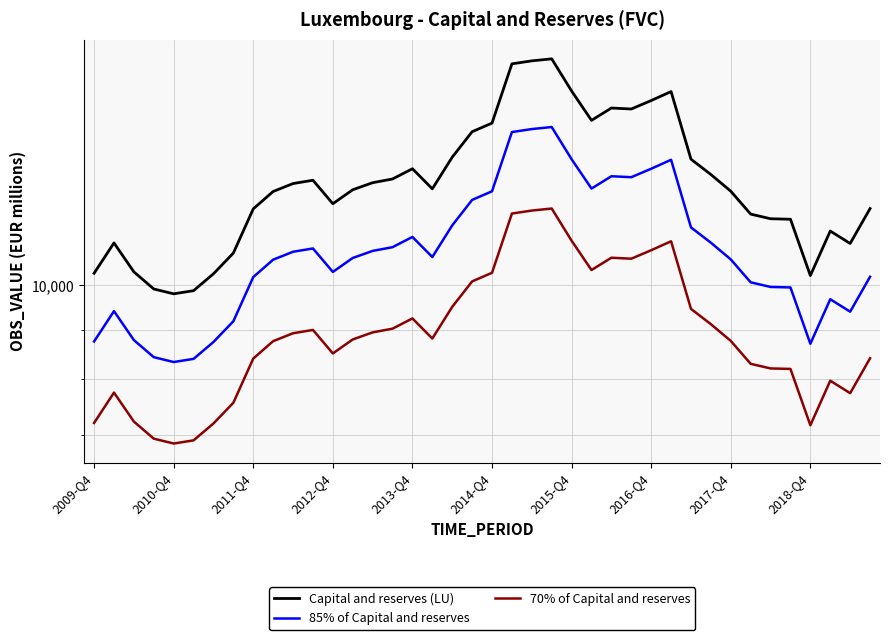

True or false: Capital and reserves (LU) has a value of 13204.0 at 2013-Q4.

True